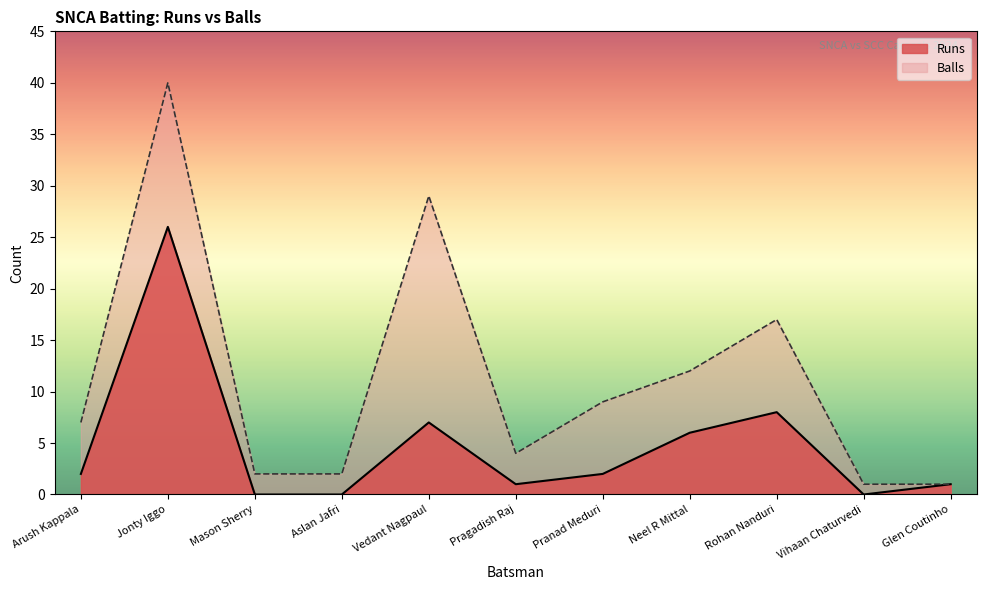

At which category does Balls reach its first local peak?

Jonty Iggo